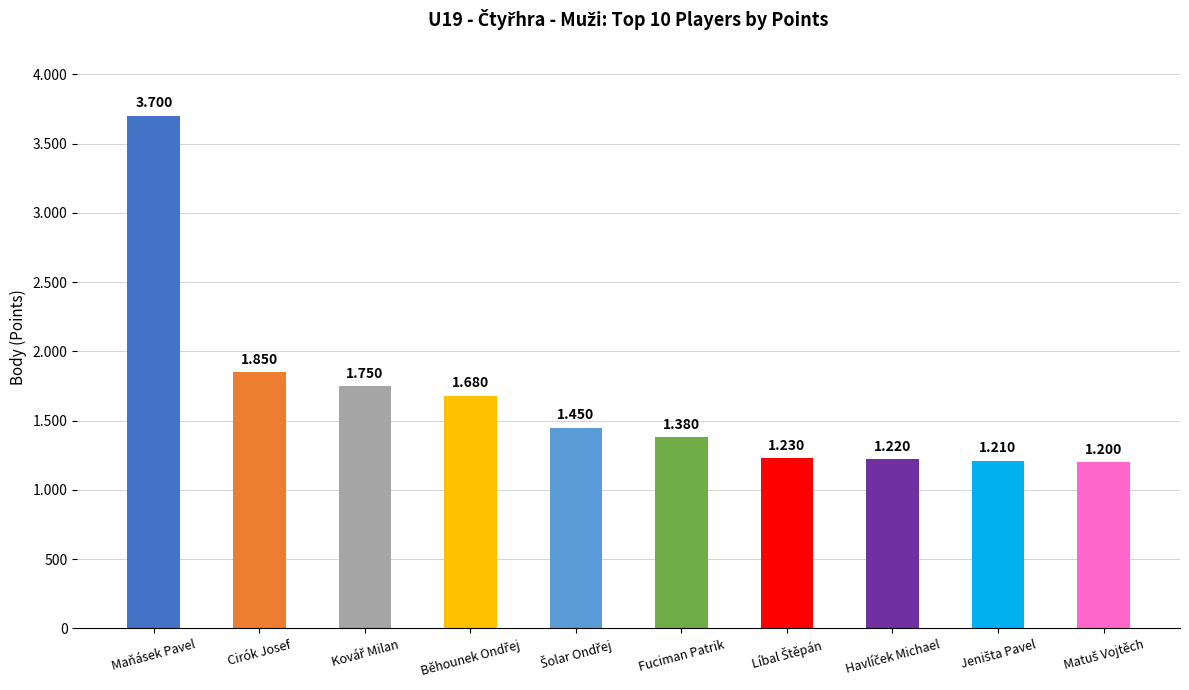

What is the minimum value shown in the chart?

1200